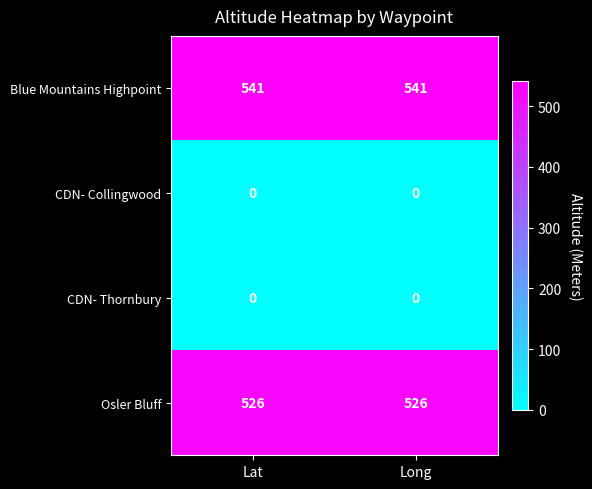

Is the value of CDN- Thornbury at Long greater than the value of Blue Mountains Highpoint at Lat?

No